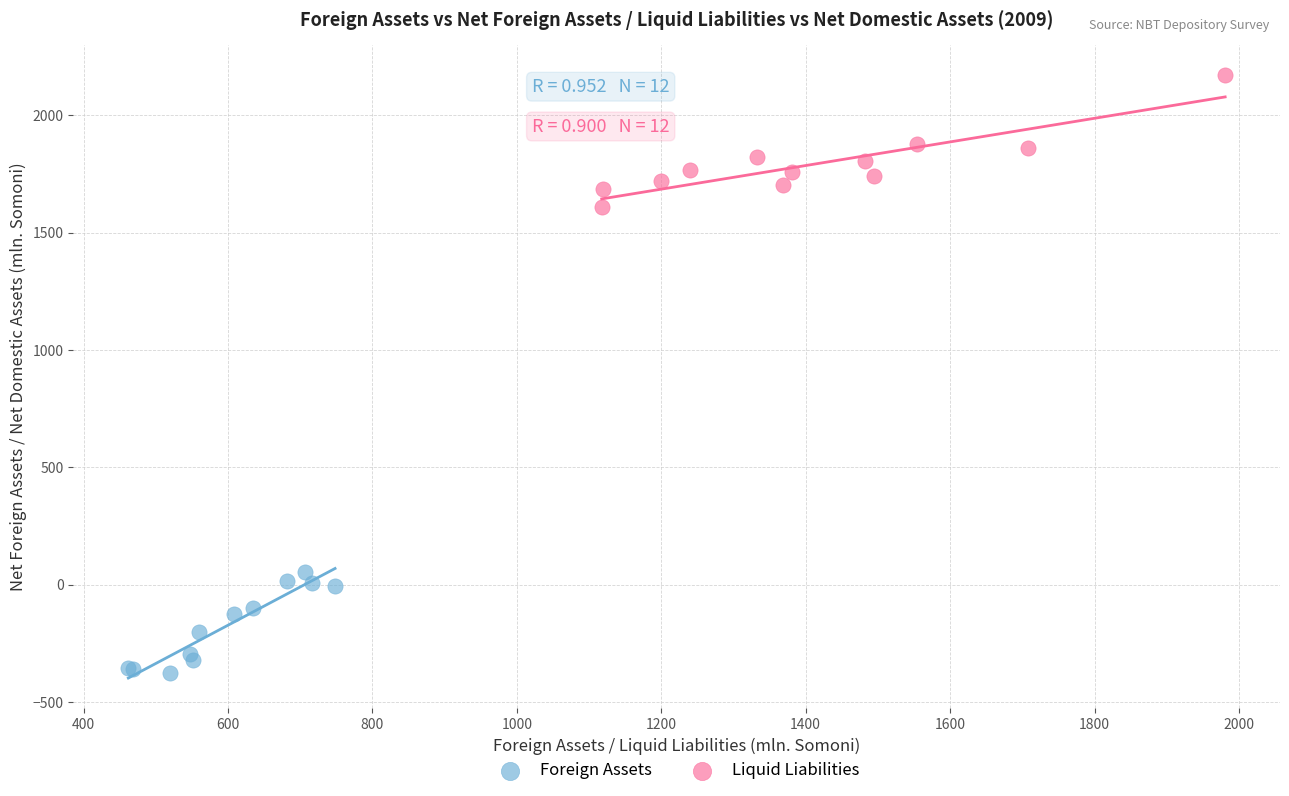

Which series reaches the minimum Y coordinate?

Foreign Assets